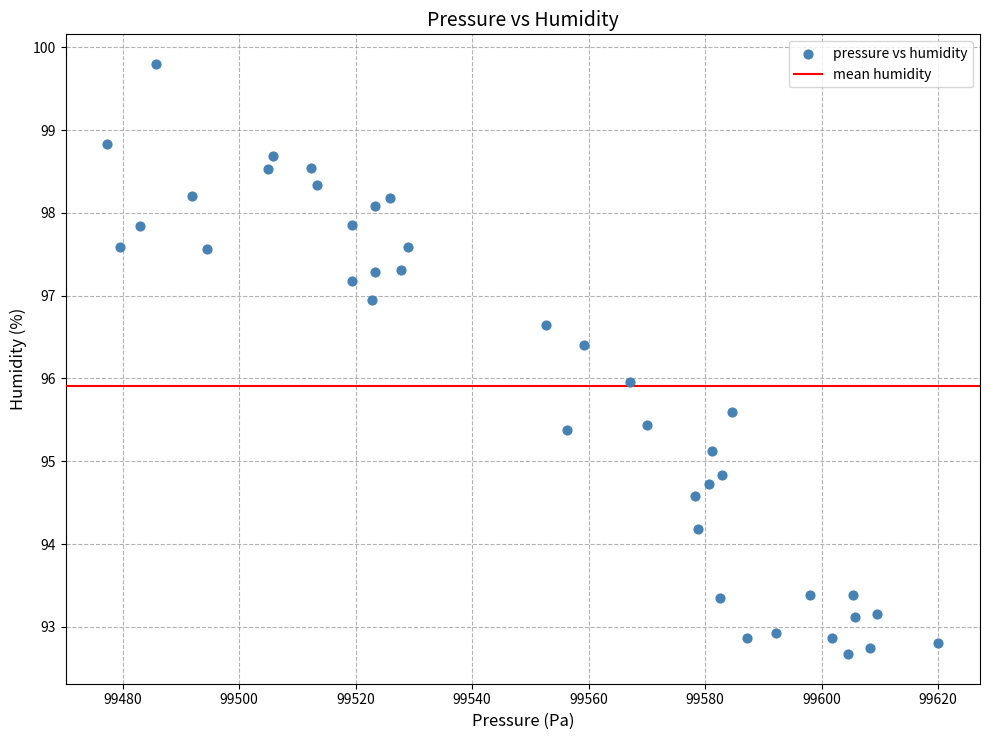

What is the range of X values (max minus min)?

142.7